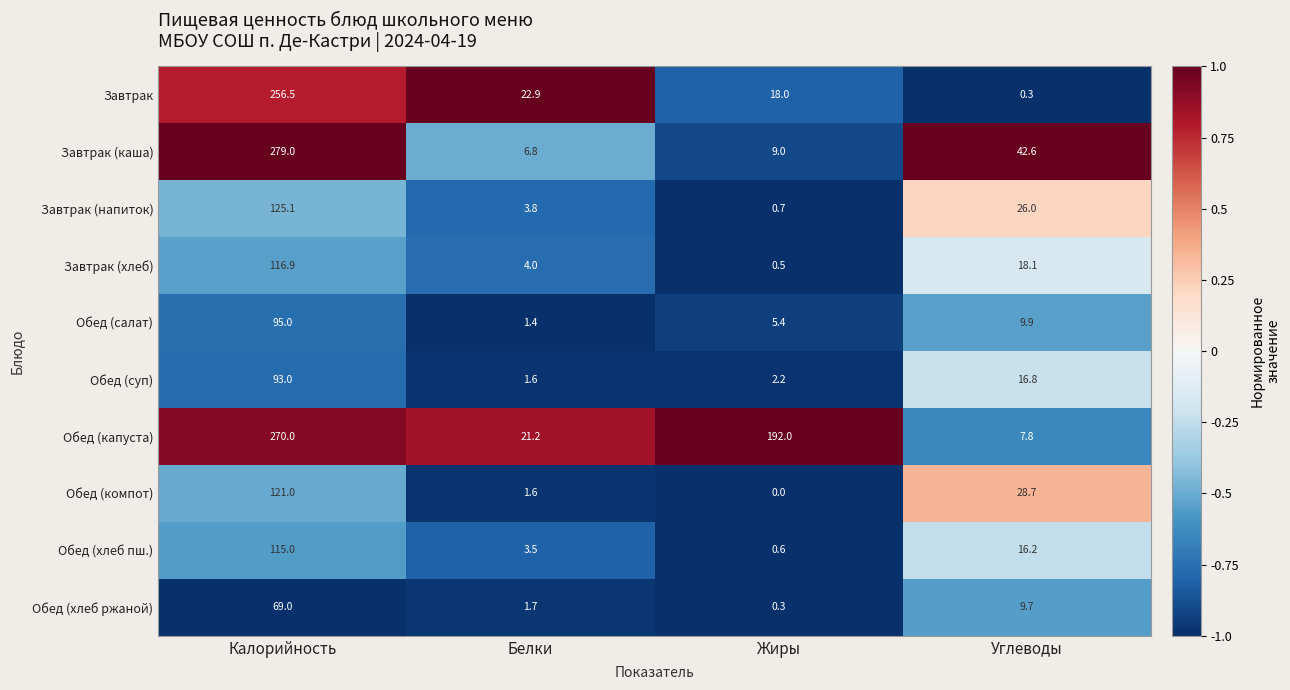

What is the sum of all Завтрак values?

297.7